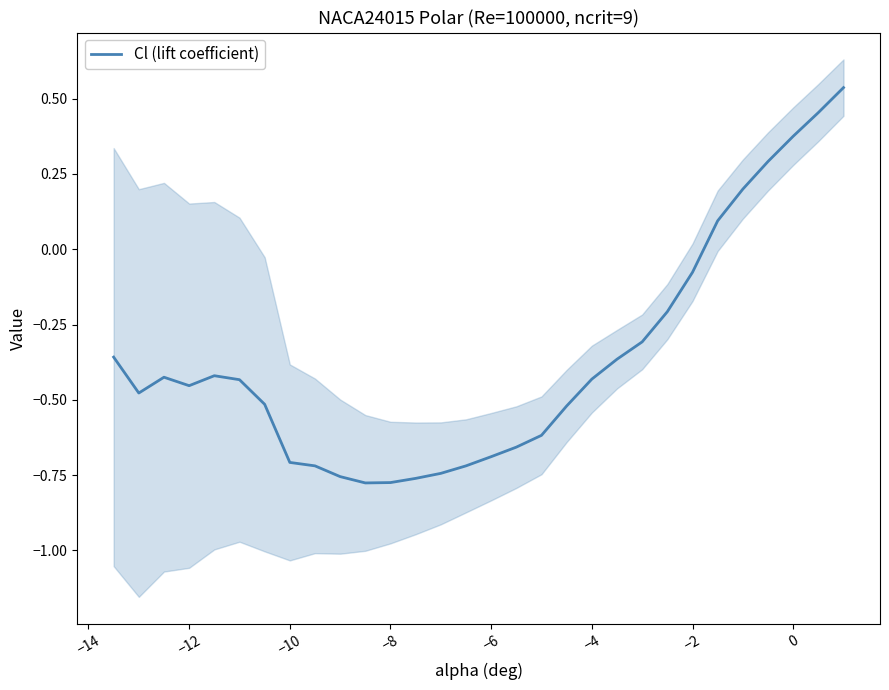

How many series are shown in this chart?

1